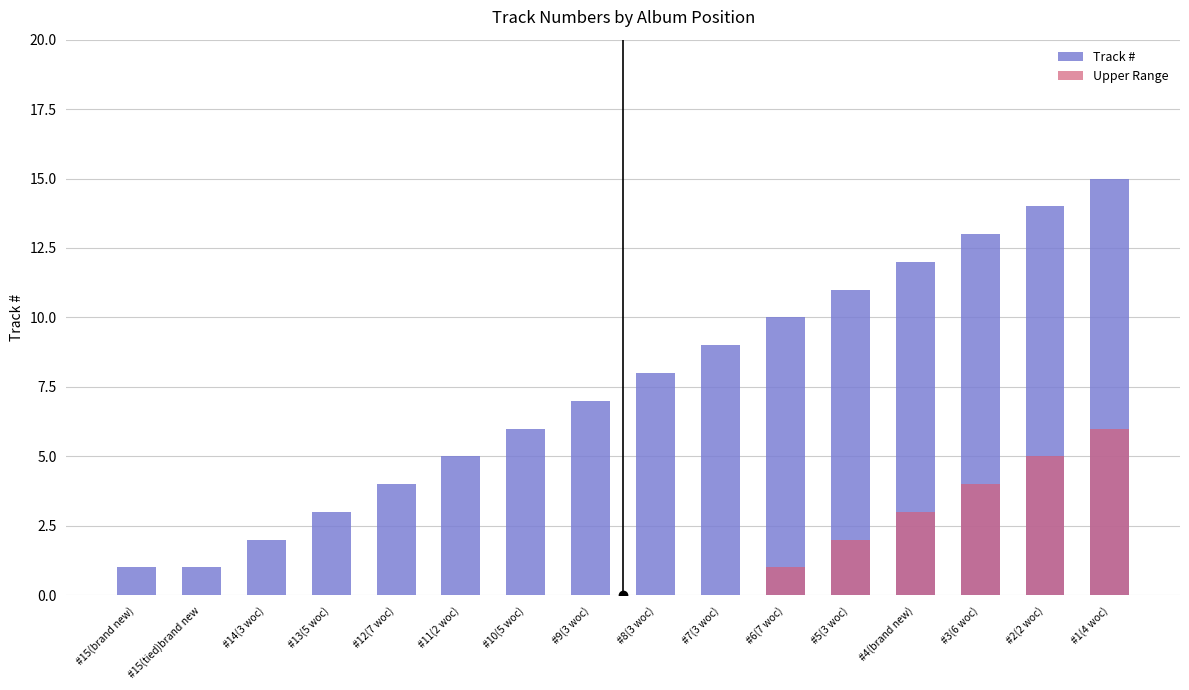

What is the difference between the Upper Range values at #5(3 woc) and #3(6 woc)?

2